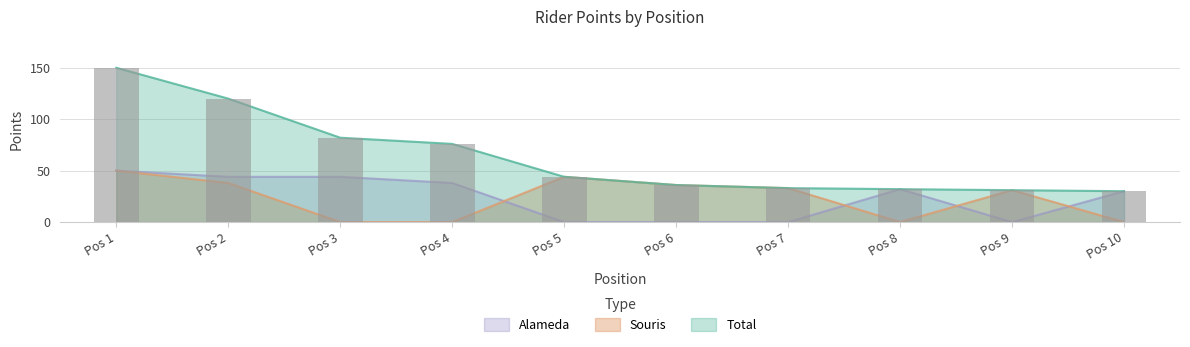

The value of Souris at Pos 9 is 41. True or false?

False